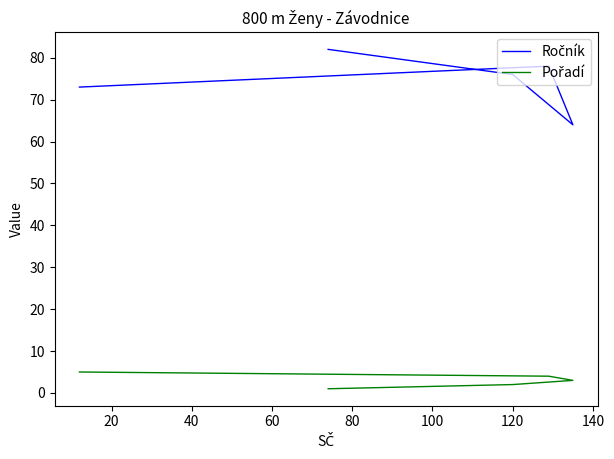

True or false: Pořadí and Ročník intersect in this chart.

False